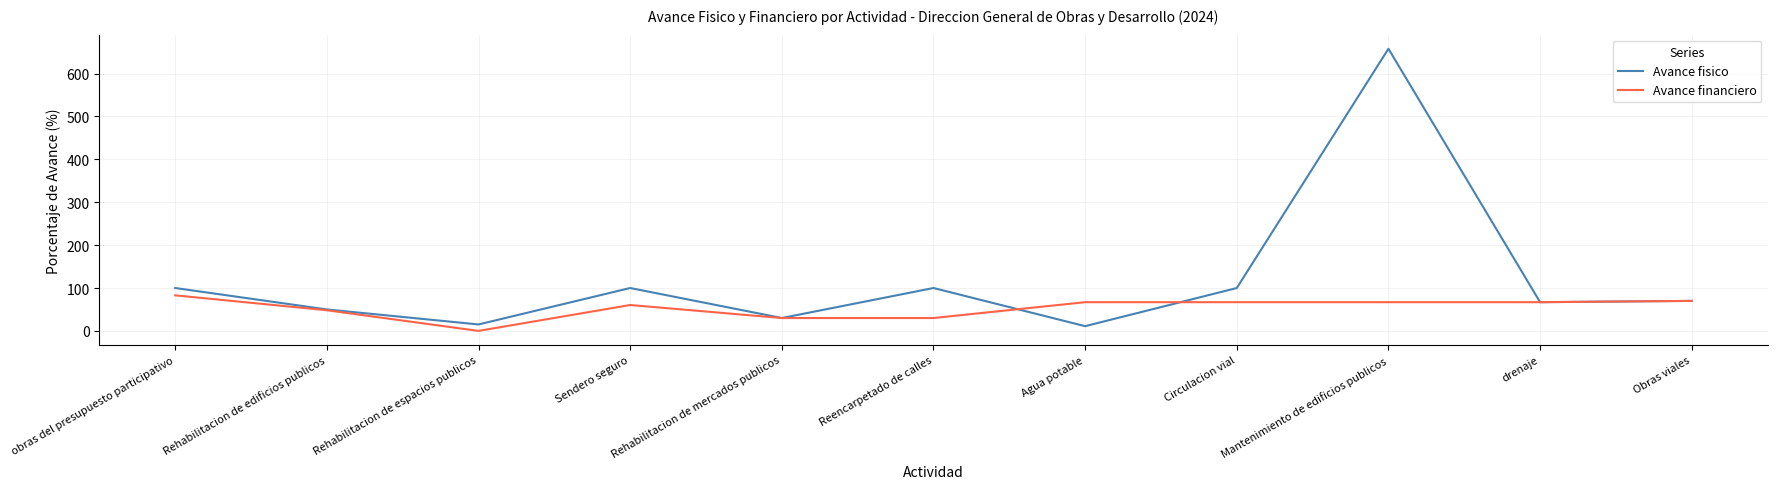

What is the spread (max minus min) of values at obras del presupuesto participativo?

17.1